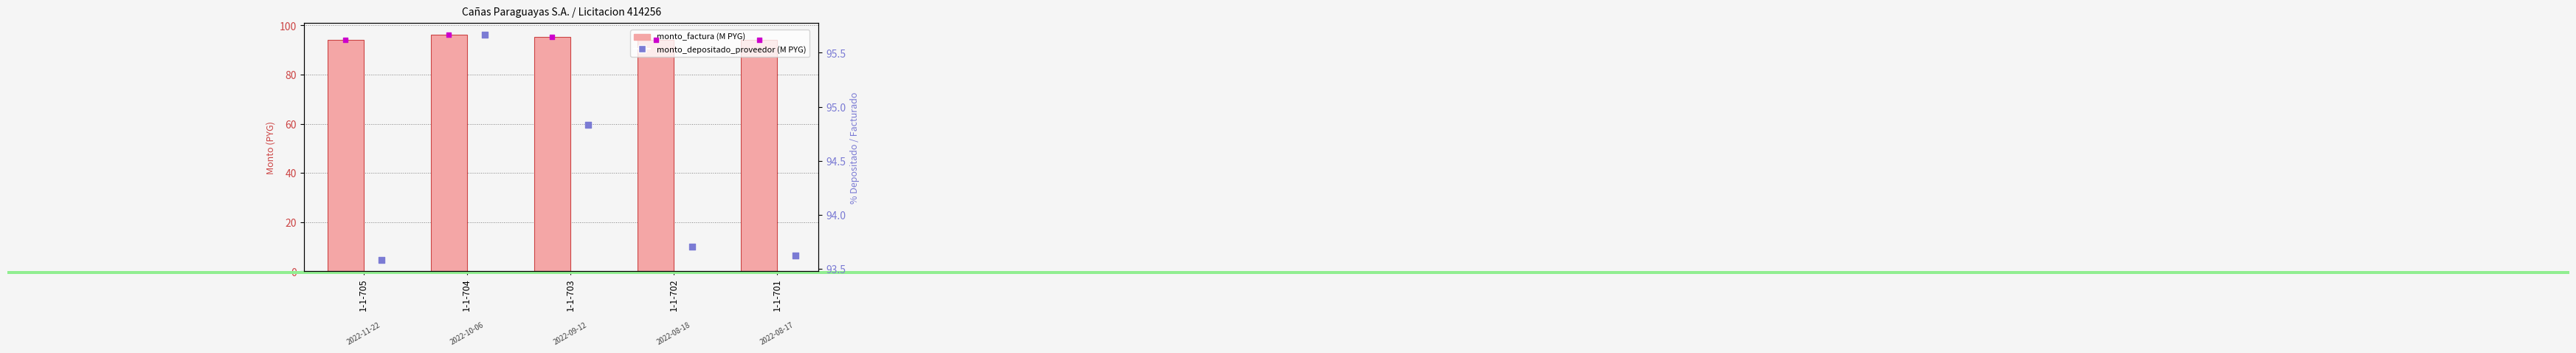

Which series has the largest total across all categories?

monto_factura